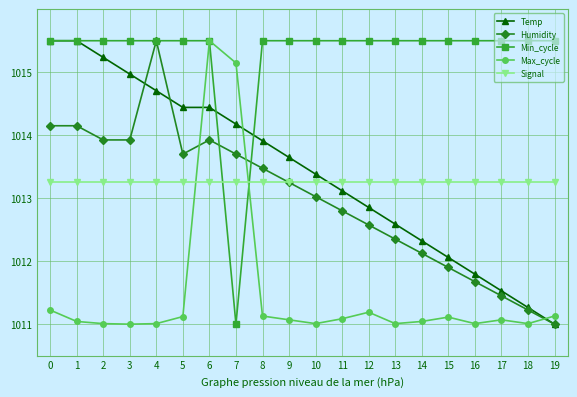

What is the spread (max minus min) of values at 2?

4.5